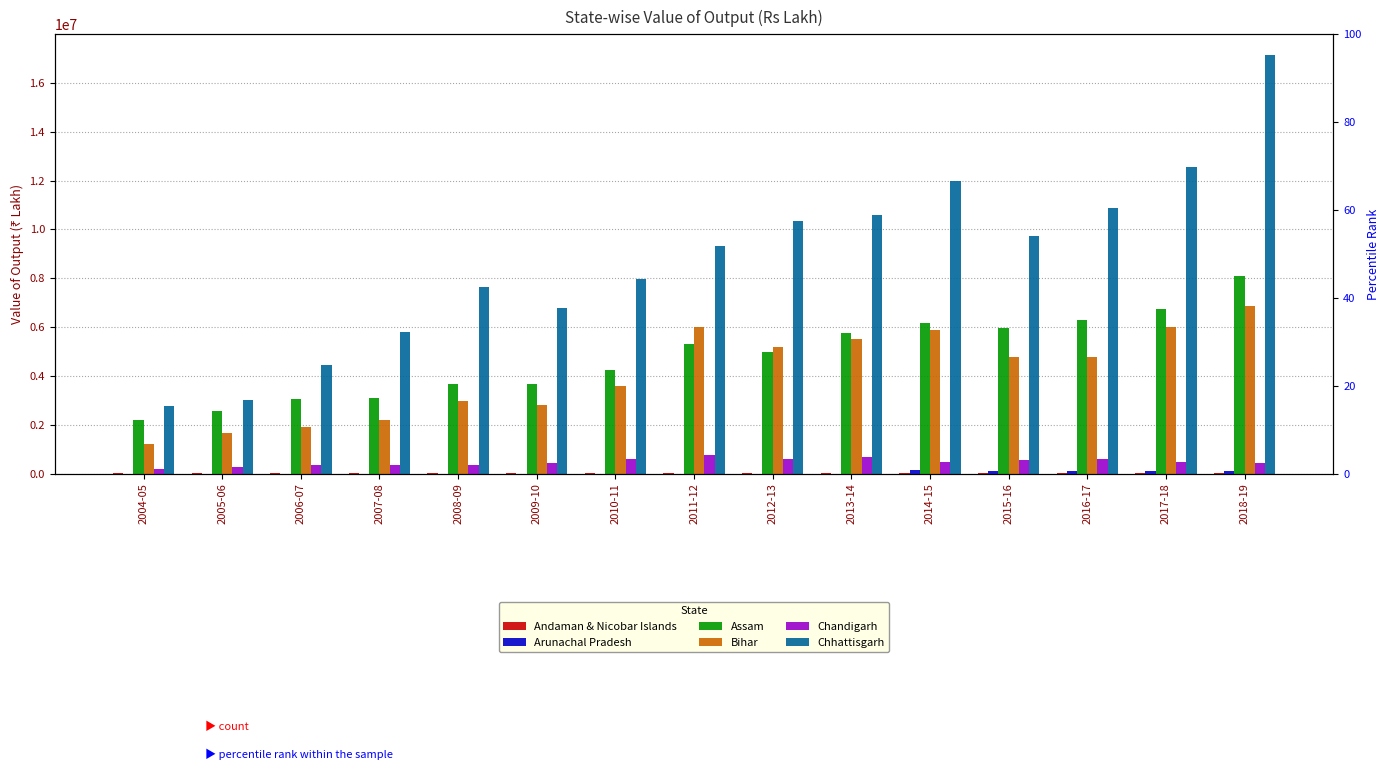

Which category has the highest value across all series?

2018-19